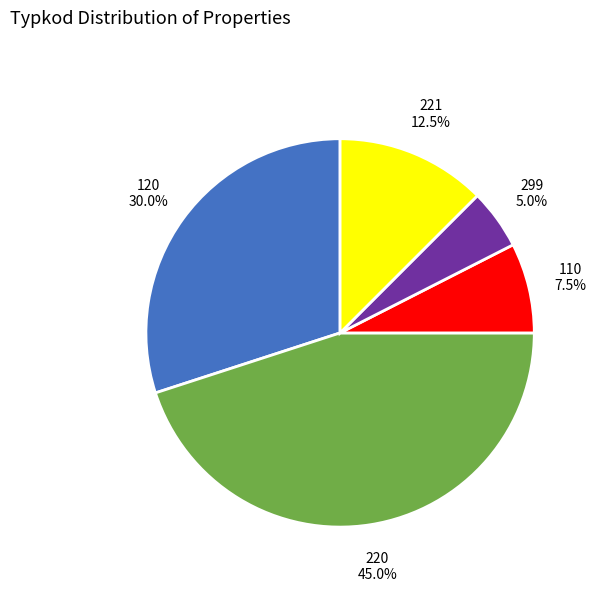

Does any single category account for the majority?

No